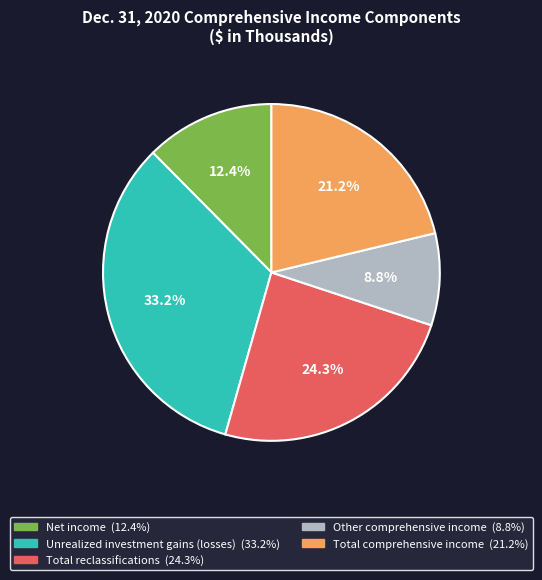

The Other comprehensive income slice represents 23% of the pie. True or false?

False